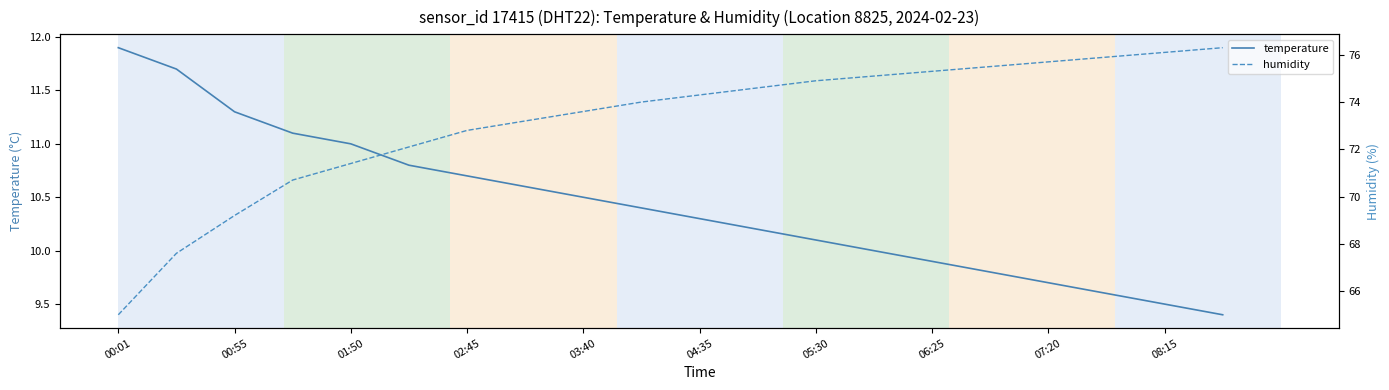

The temperature series shows 17.0 at 03:40. True or false?

False